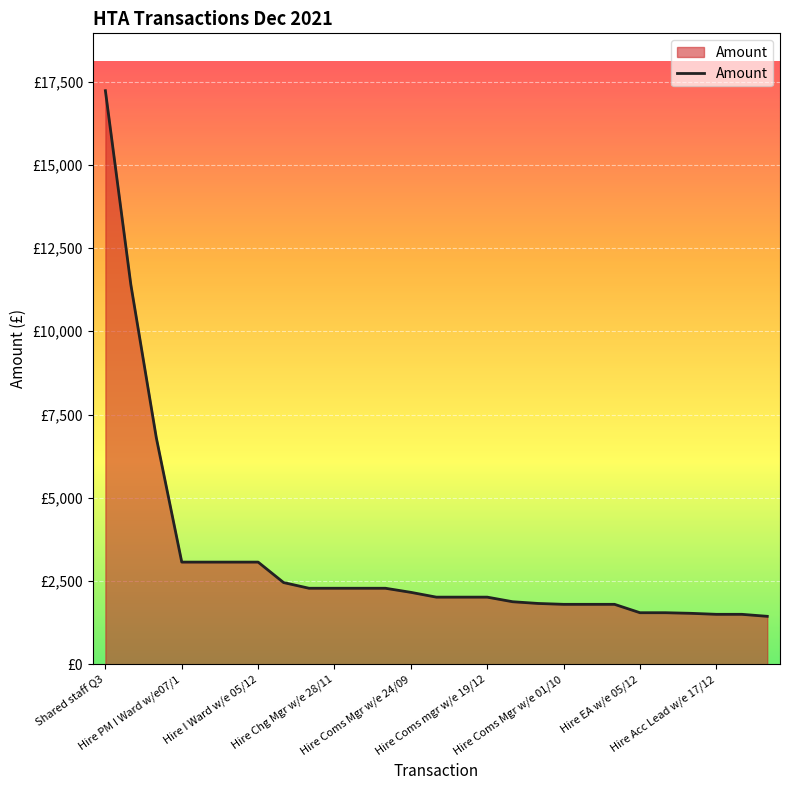

True or false: there are more than 2 points higher than both neighbors.

False